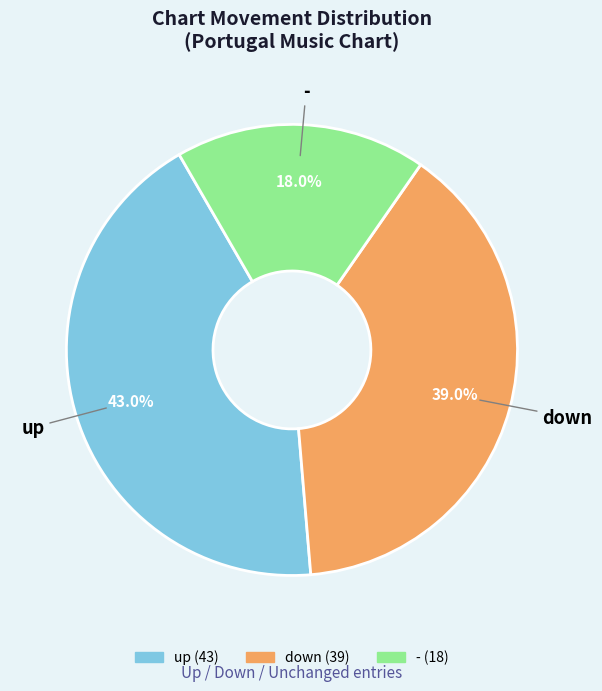

To the nearest percent, what percentage of the pie is up?

43%